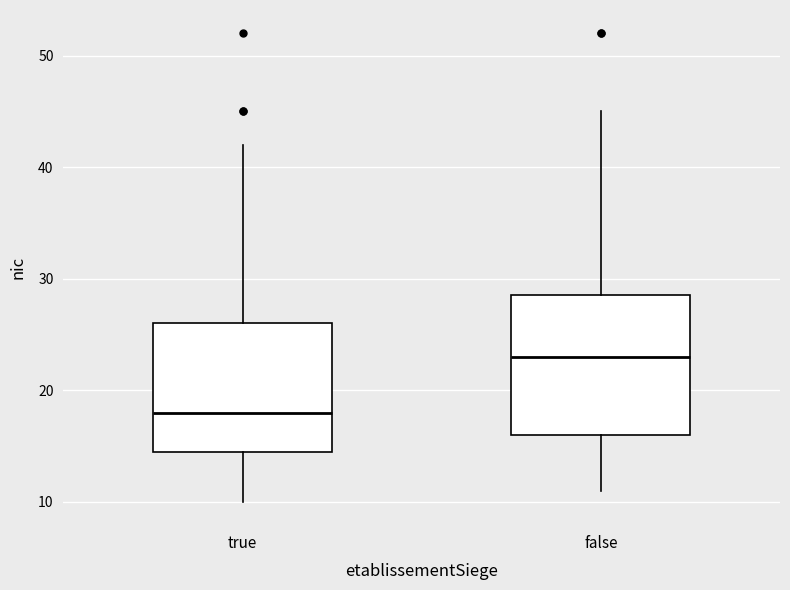

Which box's median line is the highest?

false